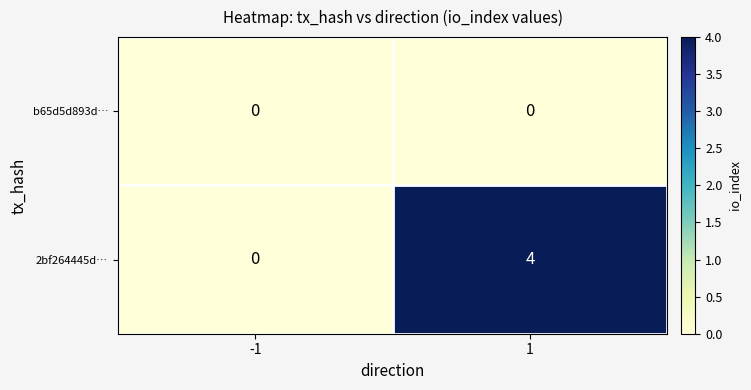

Reading left to right, extract all data points from this chart.

b65d5d893d…: 0	0
2bf264445d…: 0	4